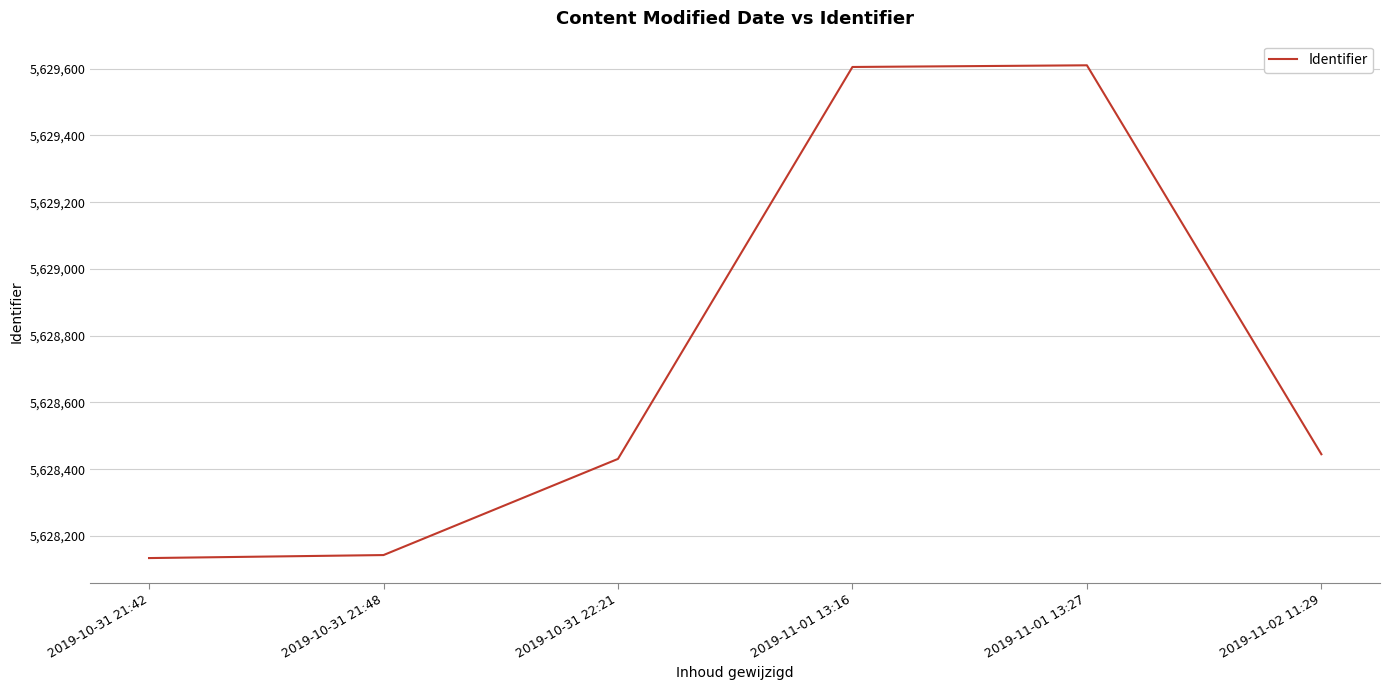

Count the number of categories in the chart.

6